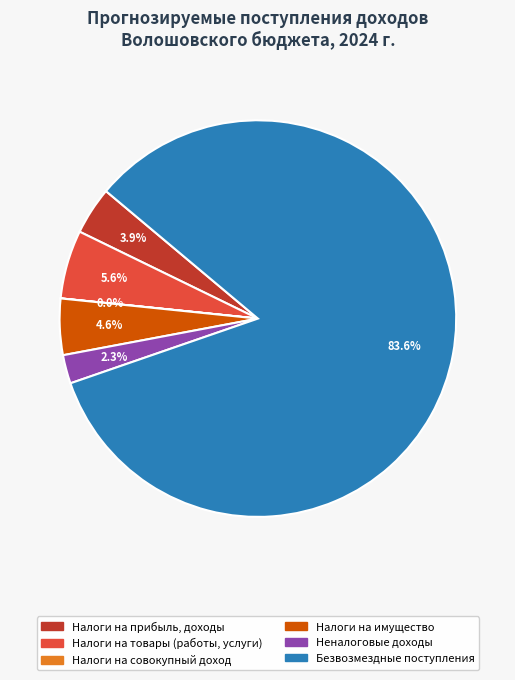

To the nearest percent, what percentage of the pie is Безвозмездные поступления?

84%